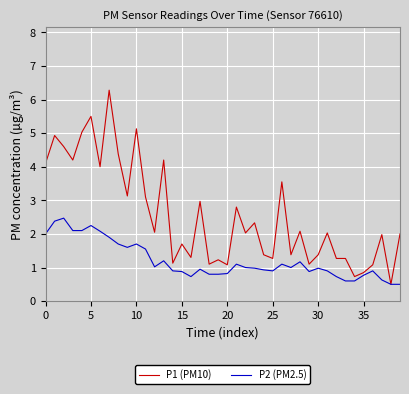

What are all the series names shown in the legend?

P1 (PM10), P2 (PM2.5)